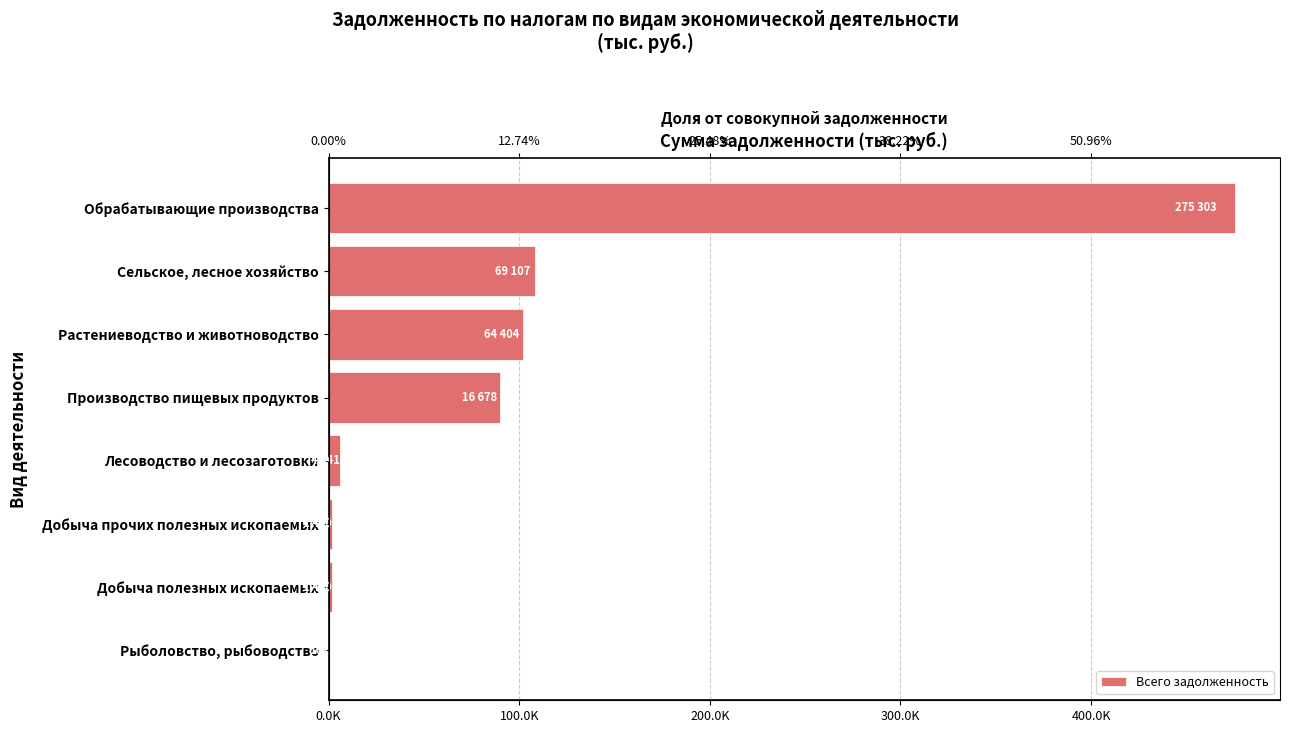

How many data points are less than 90106?

4